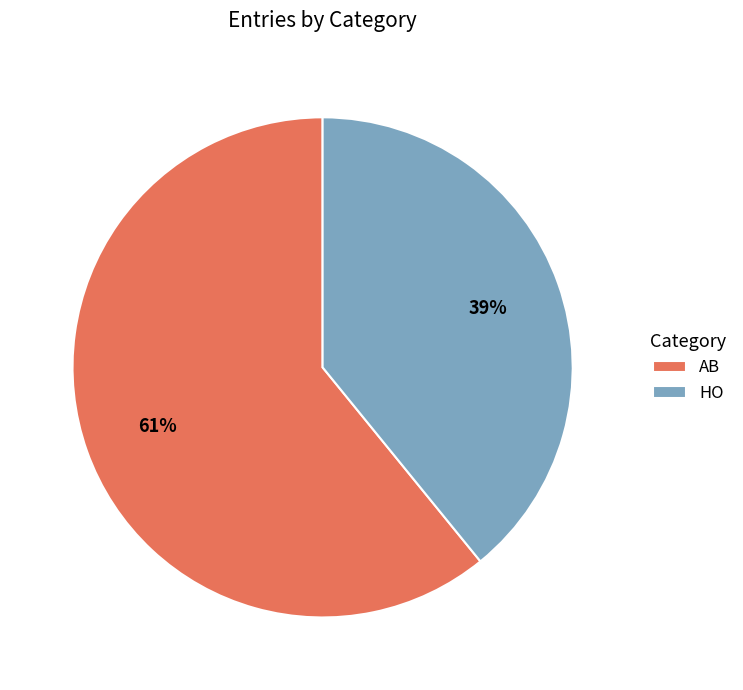

Is the sum of HO and AB greater than half?

Yes